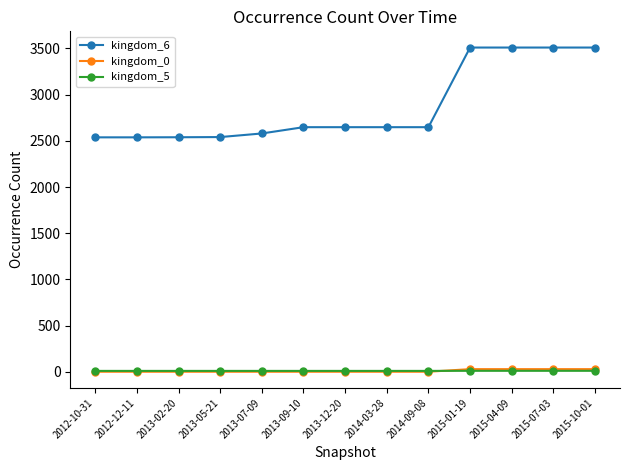

What is the sum of all kingdom_6 values?

37368